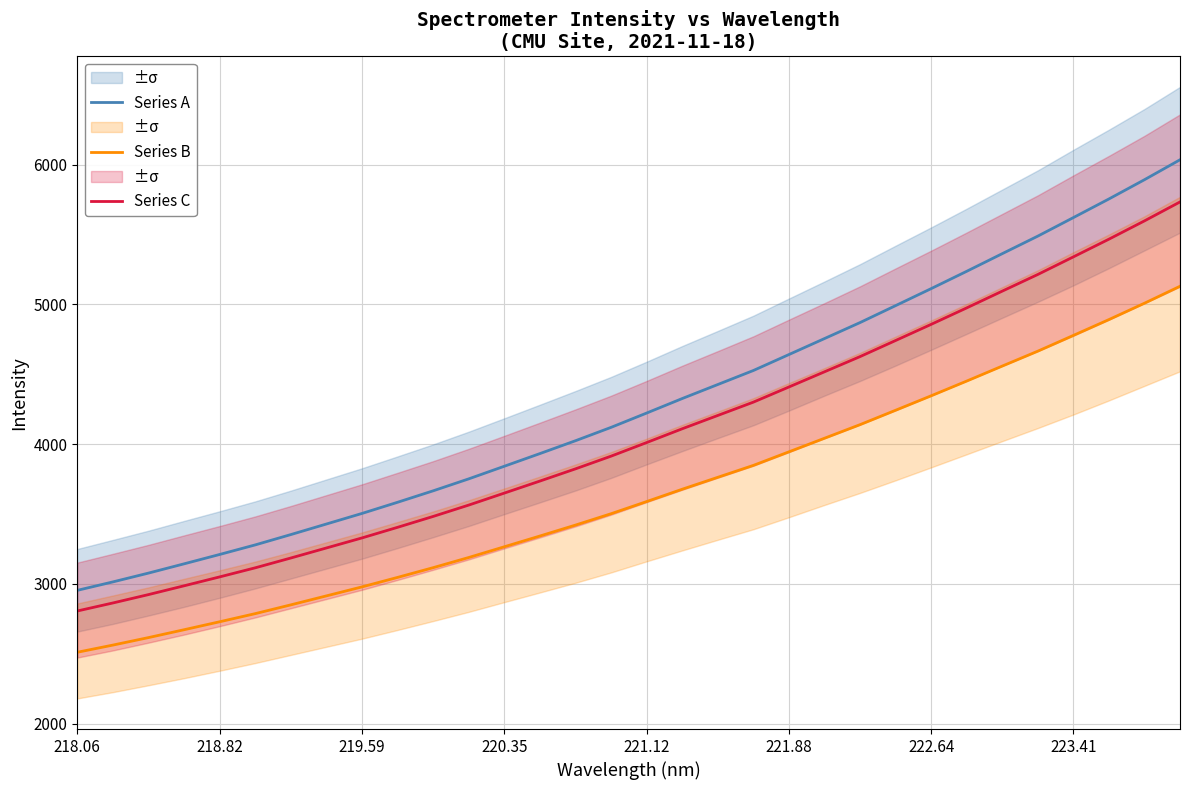

What value does the Series C series have at 218.82?

3050.4